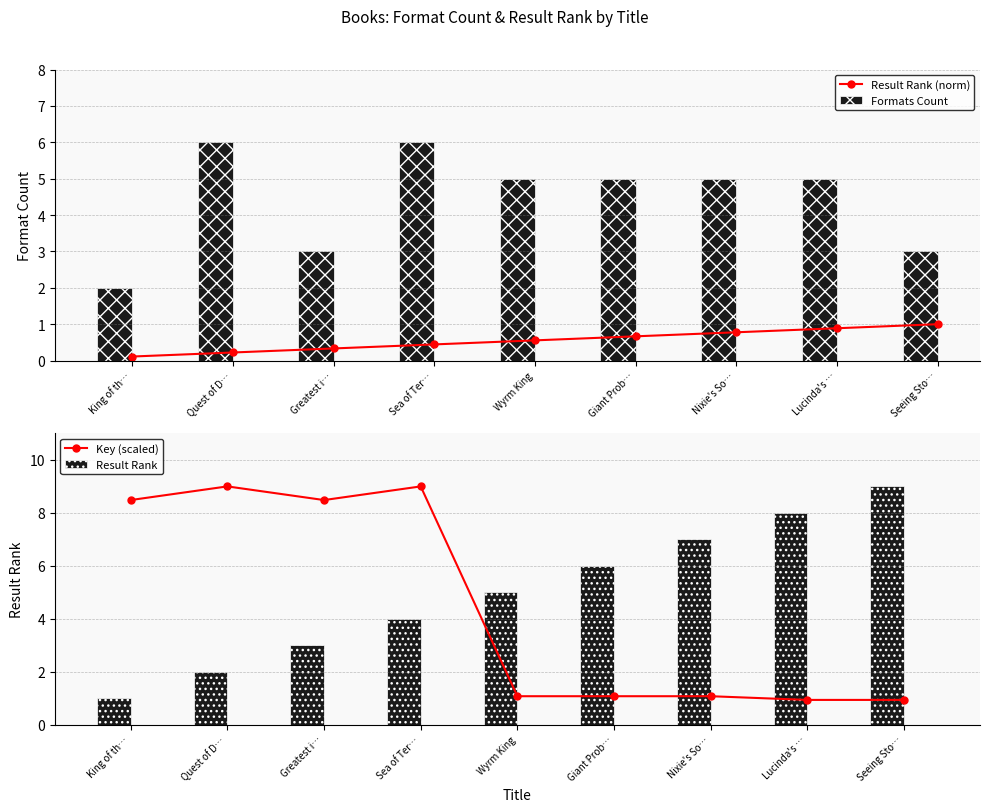

Which series changed the most between Sea of Ter… and Seeing Sto…?

Key (scaled)